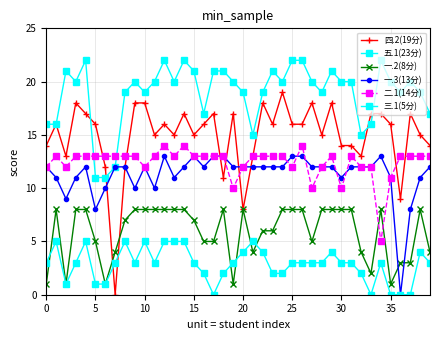

What is the highest value of the 一.2(8分) series?

8